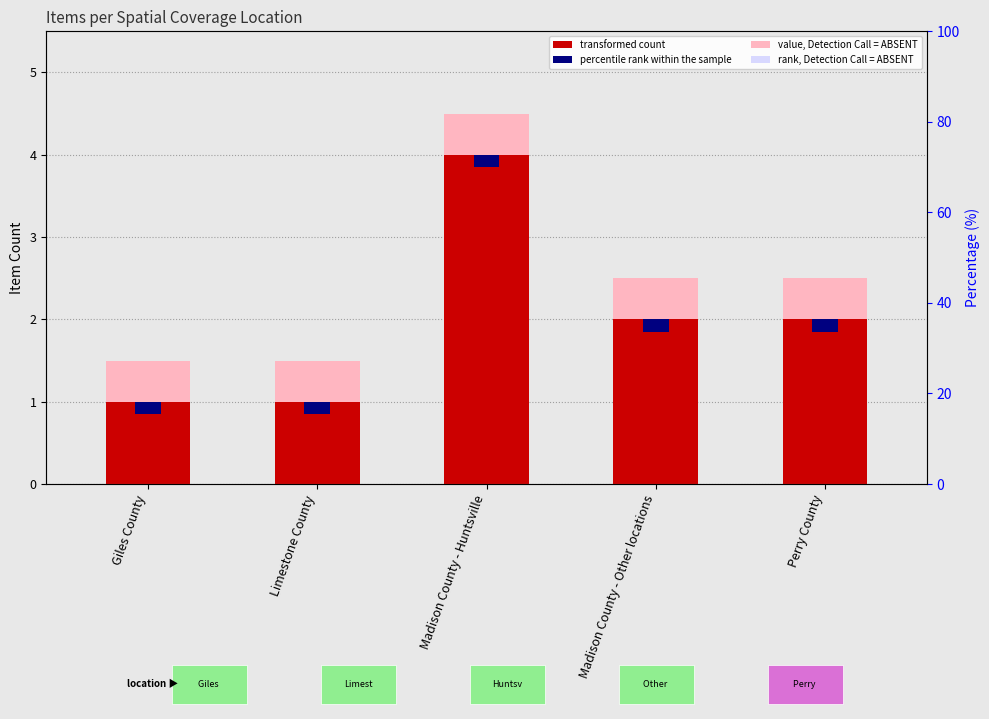

What is the difference between the maximum and minimum values in the value, Detection Call = ABSENT series?

3.0